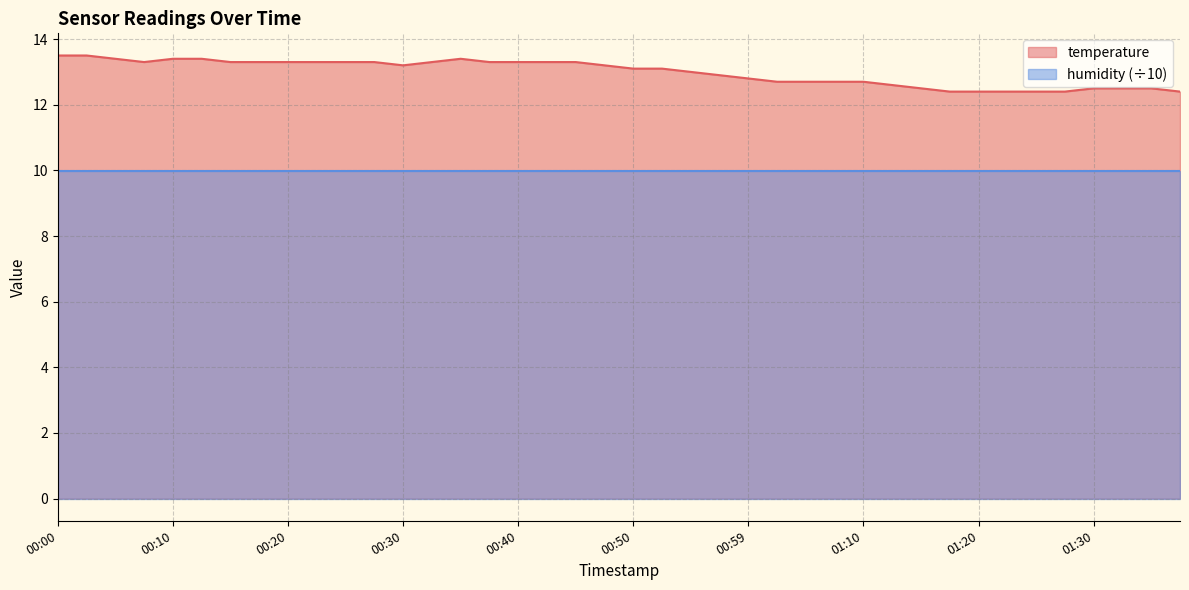

Where is the data nearest to the value 12?

01:17